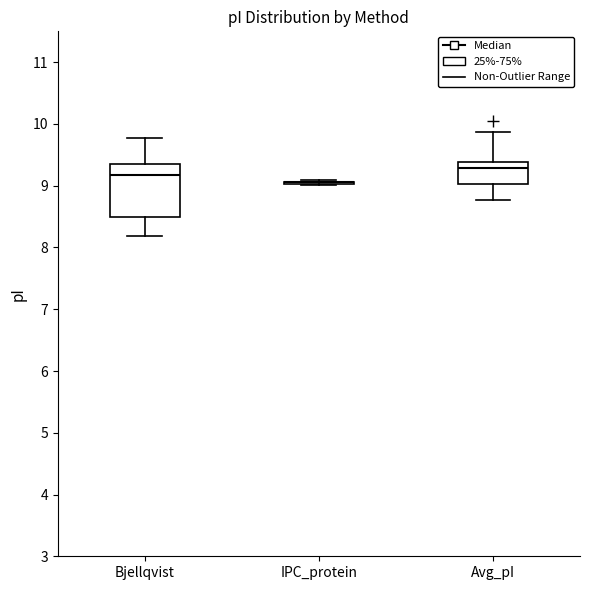

Reading left to right, transcribe this box plot: for each box, give where its median line is, the range the box spans, and where its two whiskers end, as read against the y-axis. The values are not printed on the chart, so give them approximately, as read against the axis.

Bjellqvist: median 9.2, box 8.5 to 9.4, whiskers 8.2 to 9.8
IPC_protein: box collapsed to a line at 9.1, whiskers 9.0 to 9.1
Avg_pI: median 9.3, box 9.0 to 9.4, whiskers 8.8 to 9.9